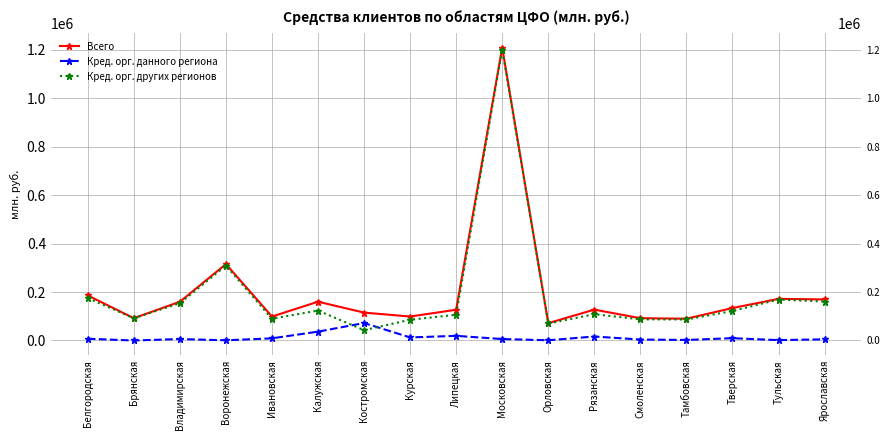

Where is Кред. орг. других регионов nearest to the value 621828?

Воронежская